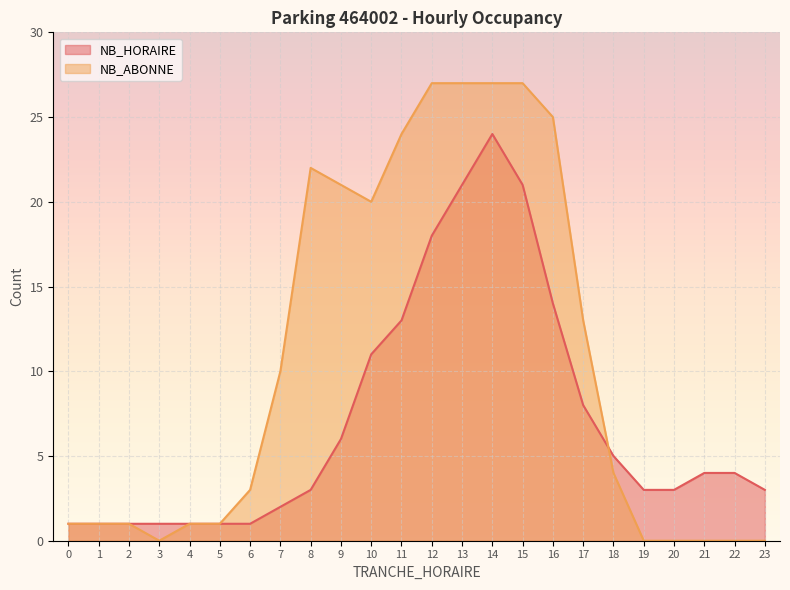

At how many categories does at least one series exceed 9?

11